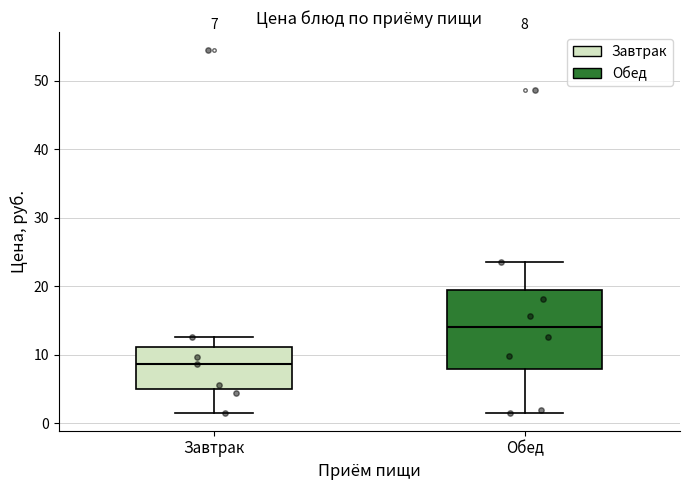

Which box's median line is the highest?

Обед